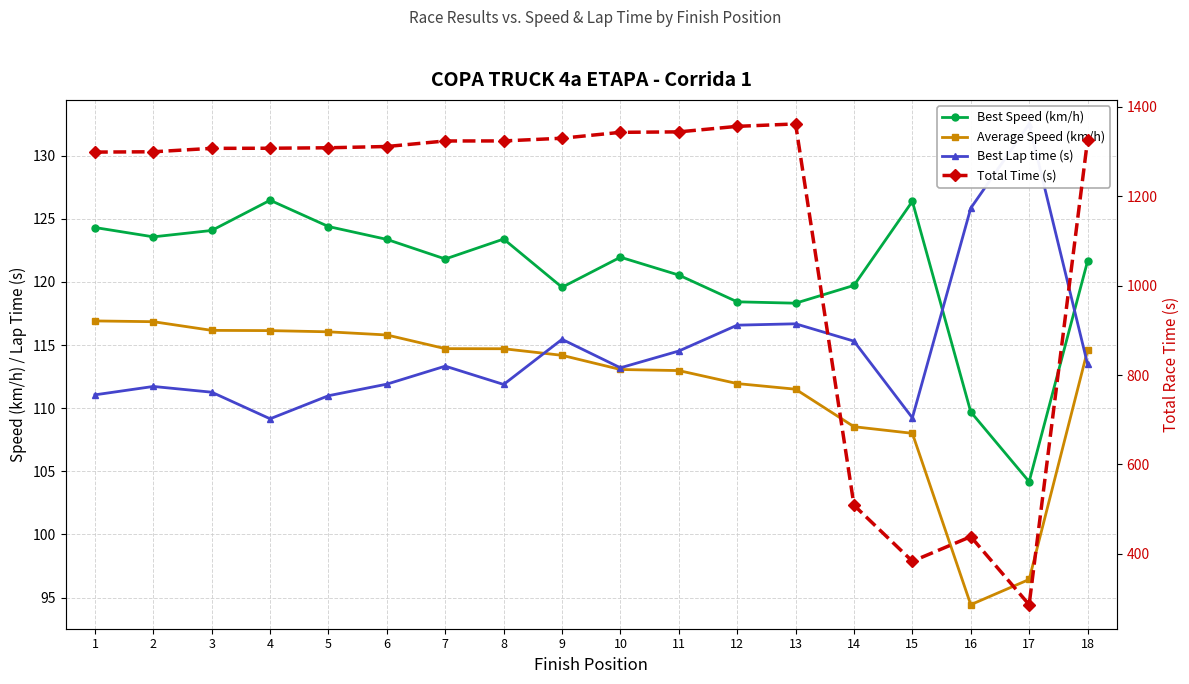

True or false: Average Speed (km/h) and Total Time (s) cross at least once.

False